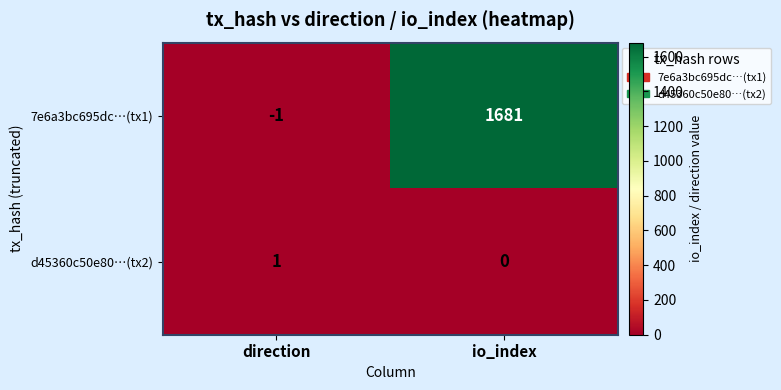

At which category does the chart reach its peak across all series?

io_index